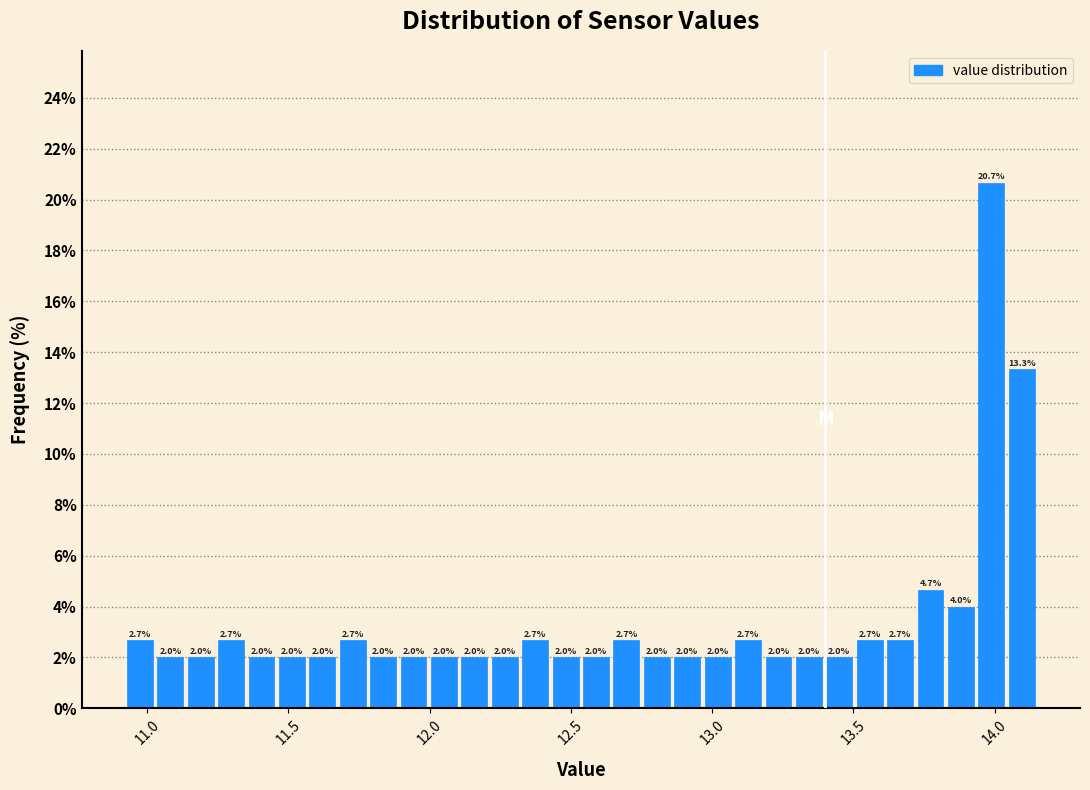

Around what value on the x-axis is the tallest bar? Give the approximate position of its centre, as read against the axis.

14.00